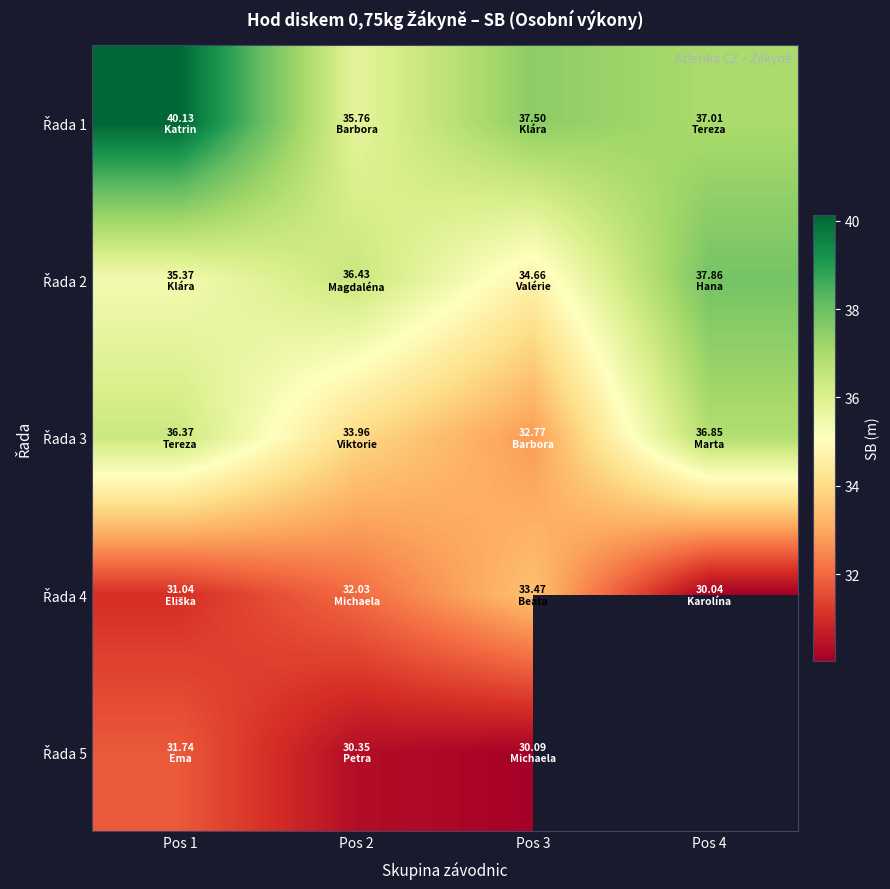

Is it true that Řada 4 equals 46.3 at Pos 1?

False